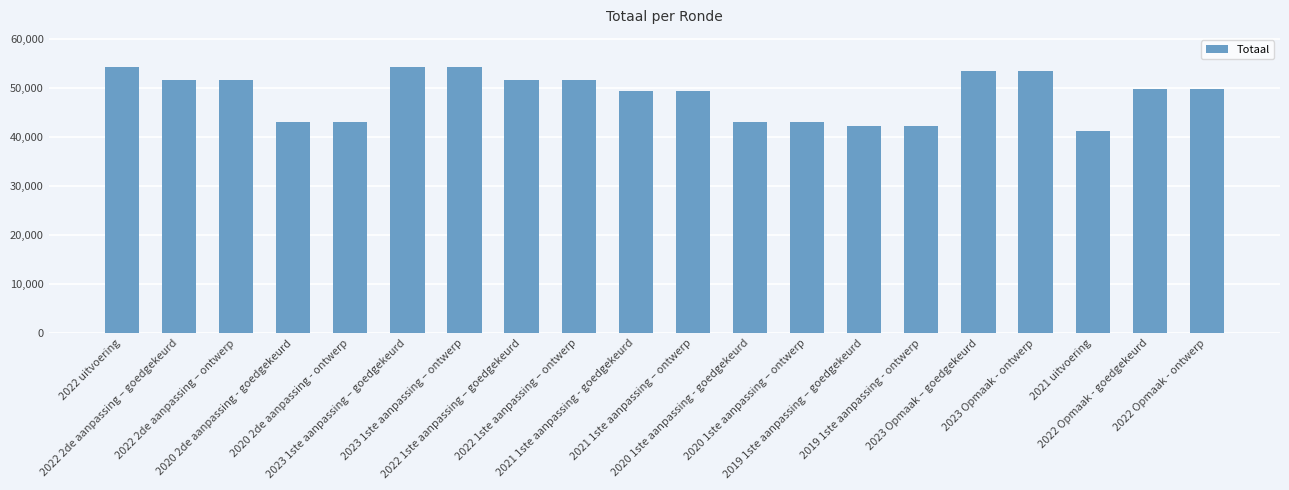

What is the difference between the maximum and minimum values?

12996